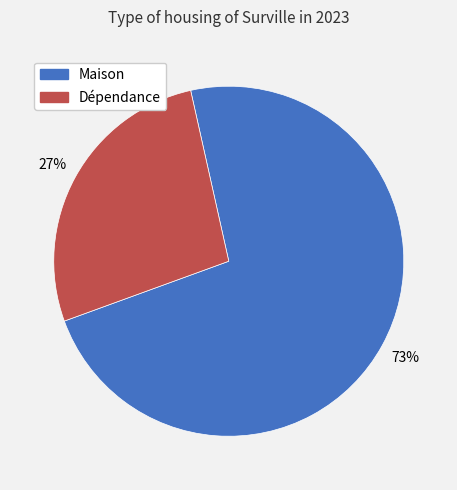

Do Maison and Dépendance together represent more than half of the pie?

Yes